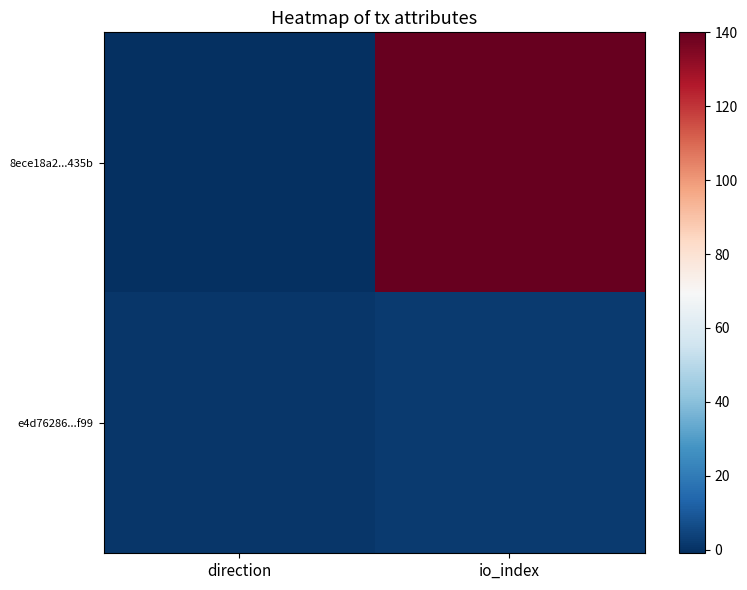

Reading right to left, transcribe all the data shown in this chart.

8ece18a2...435b: io_index=140	direction=-1
e4d76286...f99: io_index=2	direction=1